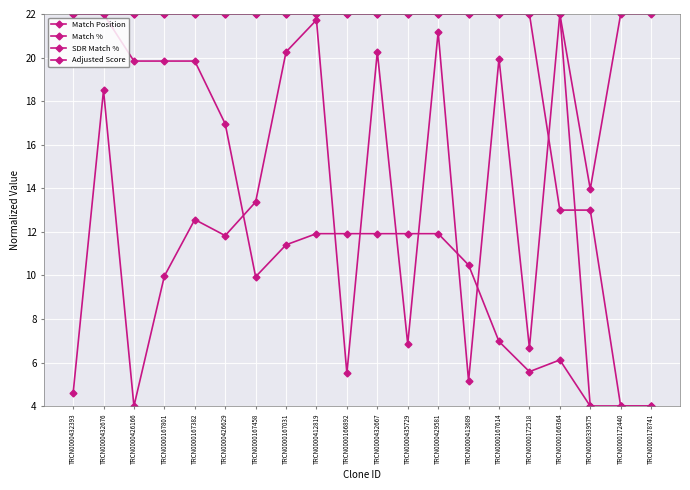

How many lines are shown in the chart?

4